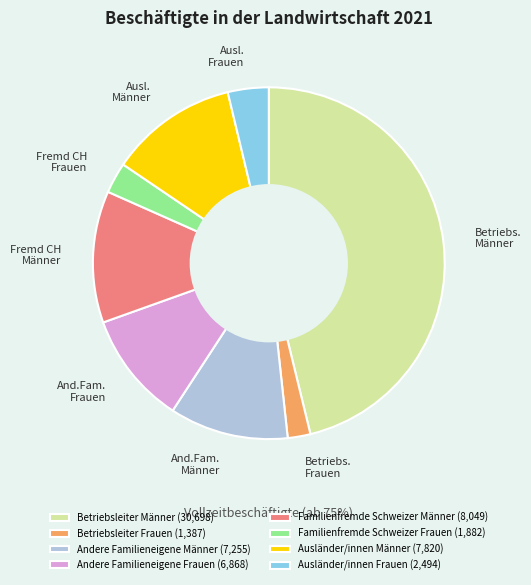

Between Betriebsleiter Männer (30,698) and Andere Familieneigene Frauen (6,868), which is larger?

Betriebsleiter Männer (30,698)